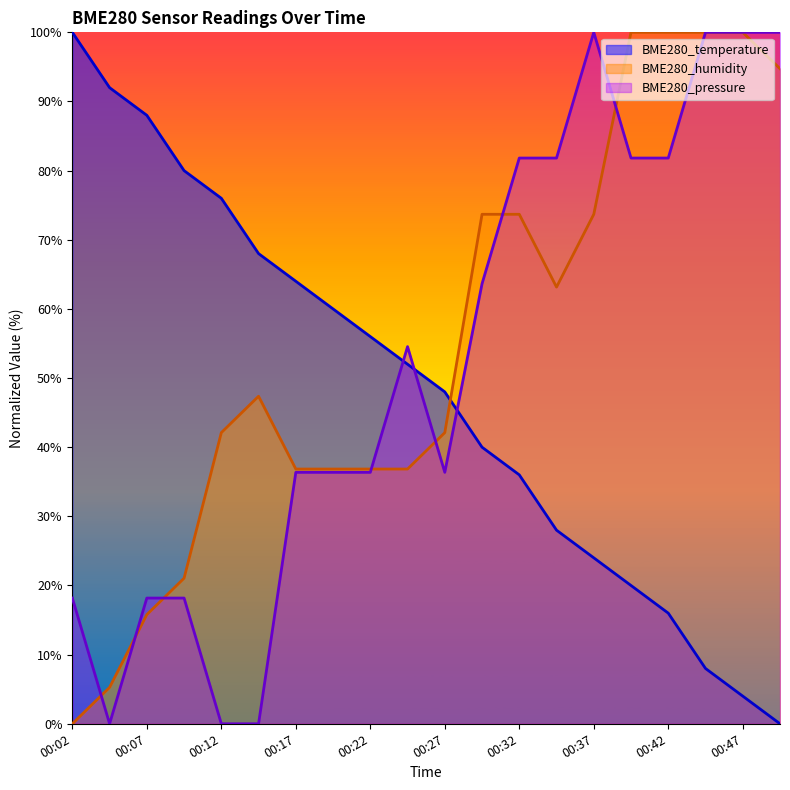

Rank the categories by BME280_temperature value from highest to lowest.

00:02, 00:04, 00:07, 00:09, 00:12, 00:14, 00:17, 00:19, 00:22, 00:24, 00:27, 00:29, 00:32, 00:34, 00:37, 00:39, 00:42, 00:44, 00:47, 00:49